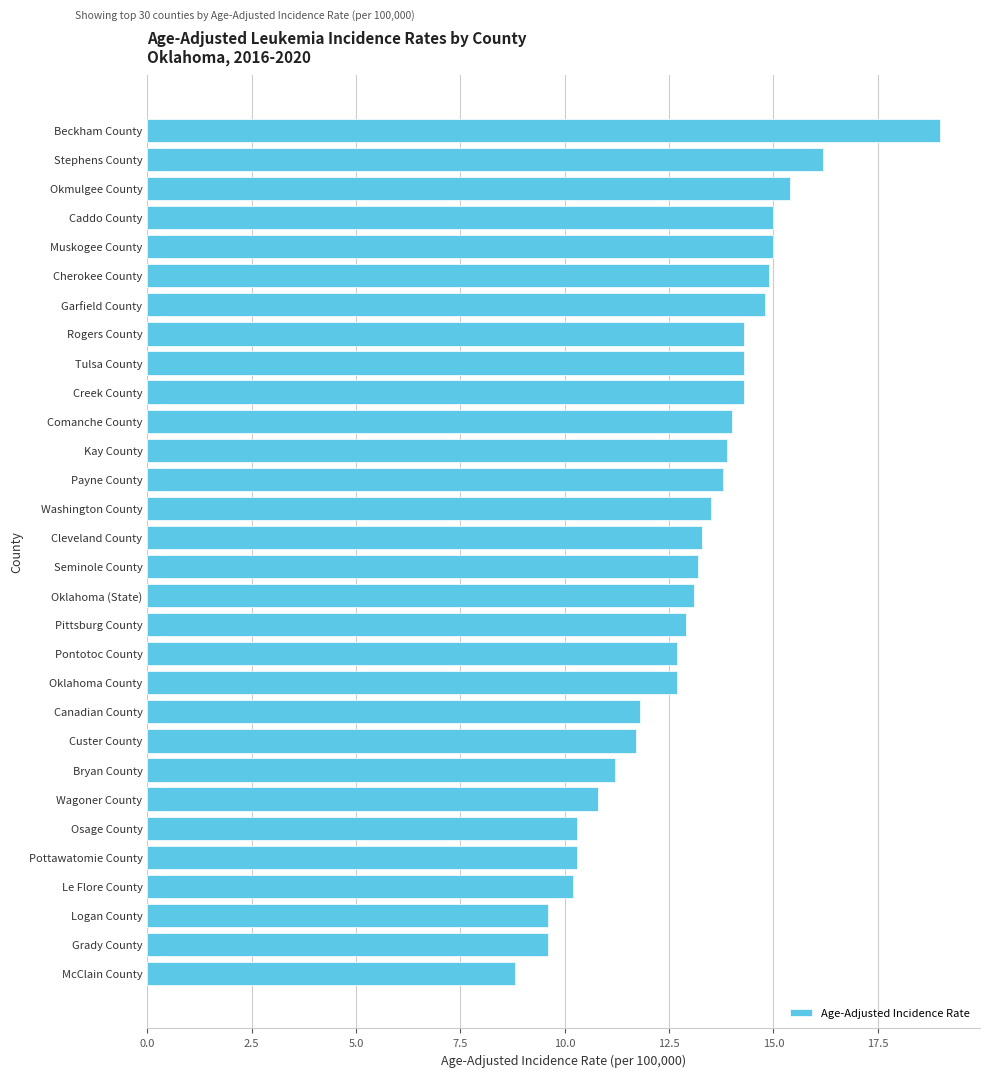

True or false: the data shows 16.2 at Stephens County.

True